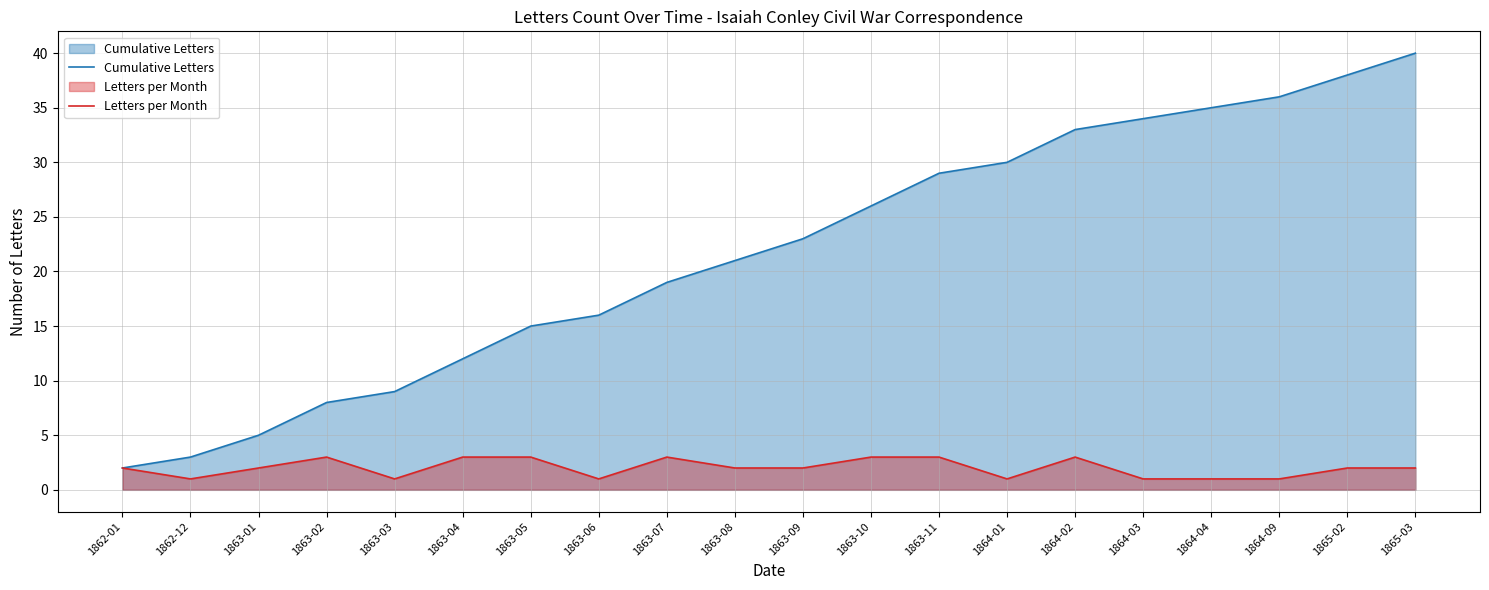

True or false: Letters per Month and Cumulative Letters intersect in this chart.

False